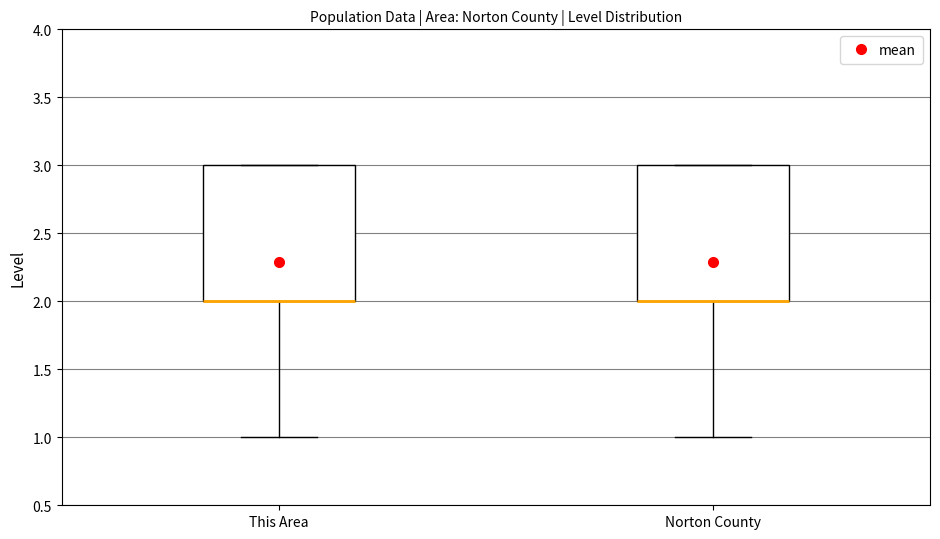

Reading left to right, transcribe this box plot: for each box, give where its median line is, the range the box spans, and where its two whiskers end, as read against the y-axis. The values are not printed on the chart, so give them approximately, as read against the axis.

This Area: median 2 (drawn on the box's lower edge), box 2 to 3, whiskers 1 to 3
Norton County: median 2 (drawn on the box's lower edge), box 2 to 3, whiskers 1 to 3